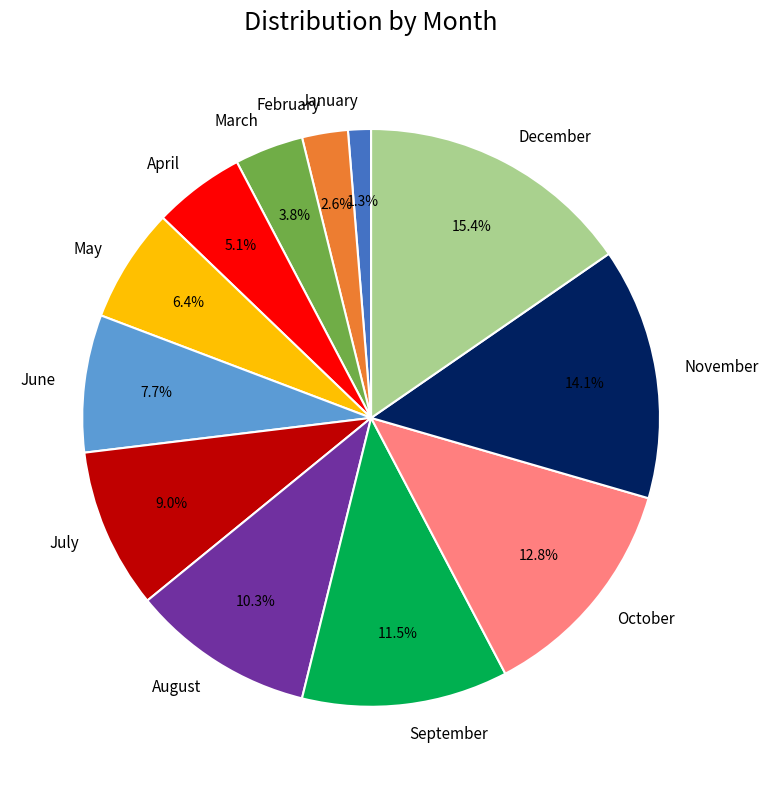

Is there any slice that represents more than half of the pie?

No